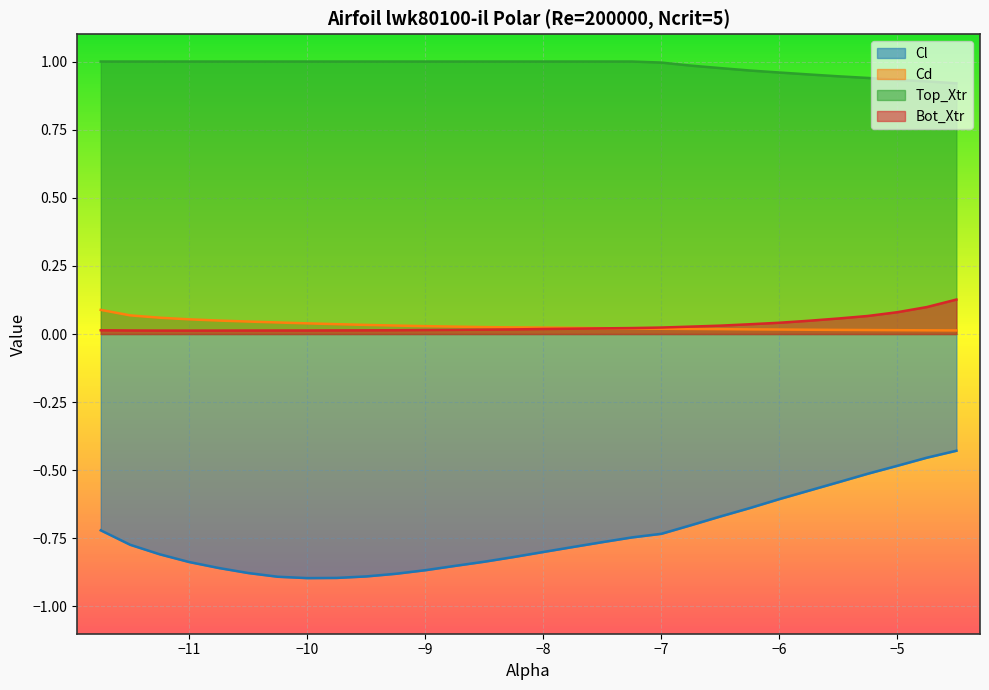

At how many categories does at least one series exceed 0?

30